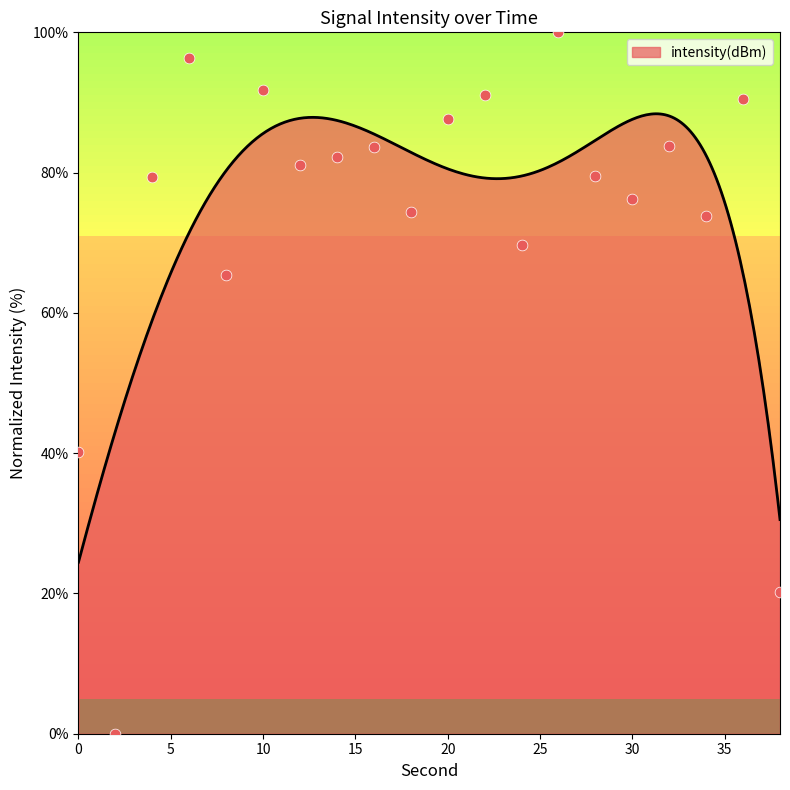

What is the change in value from 16 to 26?

+16.3